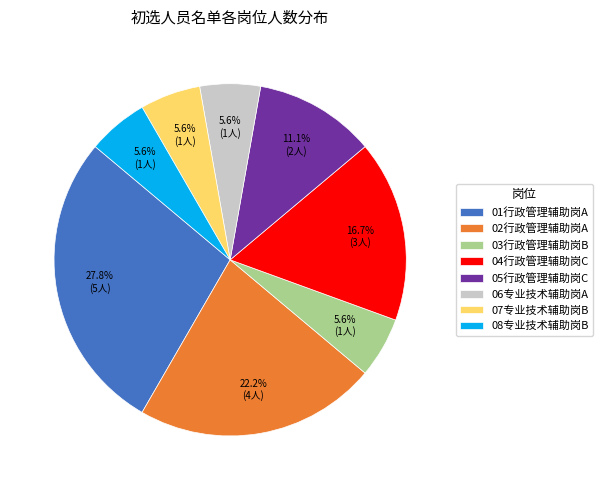

To the nearest percent, what is the difference between the largest and smallest slice percentages?

22%